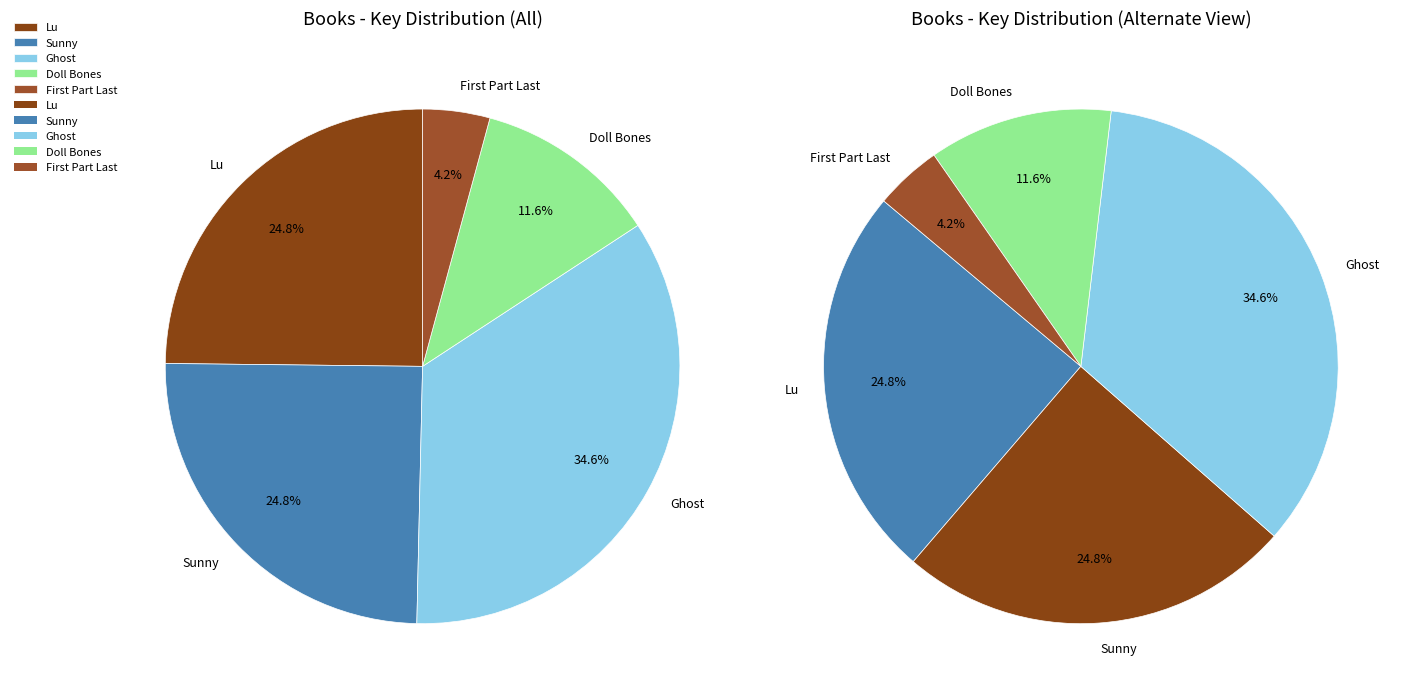

Which category has the biggest portion of the pie?

Ghost